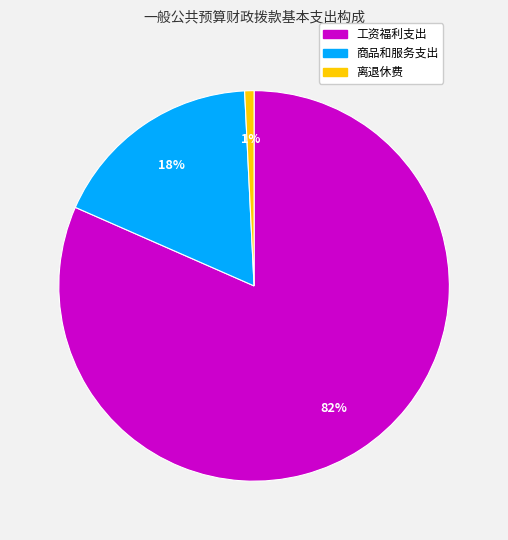

To the nearest percent, what percentage of the pie is 商品和服务支出?

18%